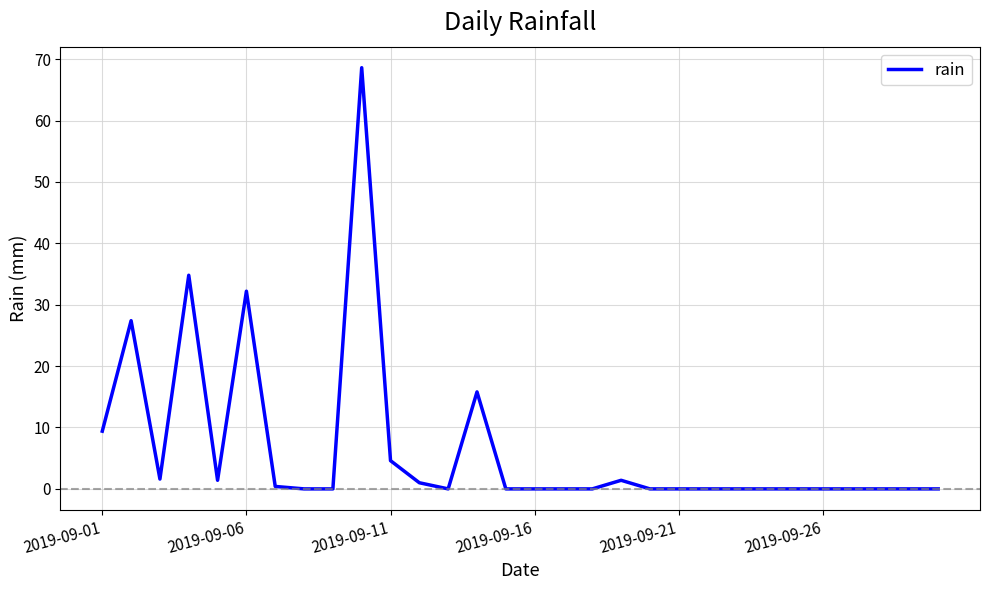

What is the greatest value displayed?

68.6